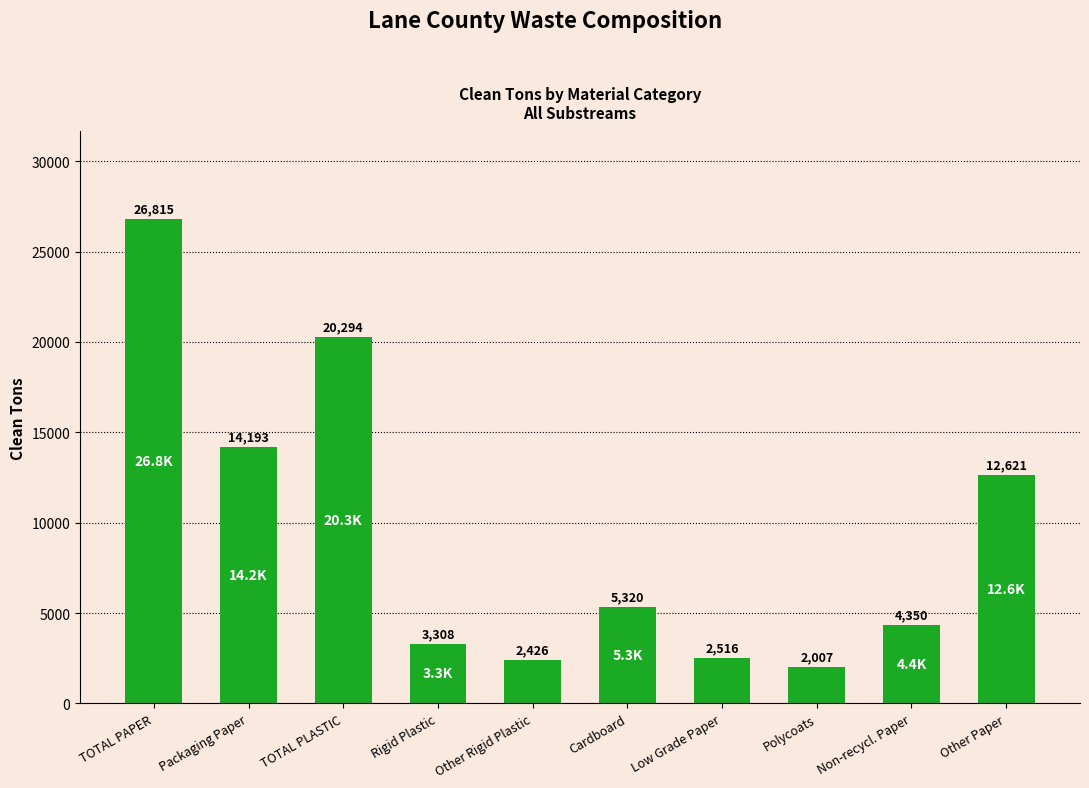

The chart shows a value of 3356.6 at Polycoats. True or false?

False